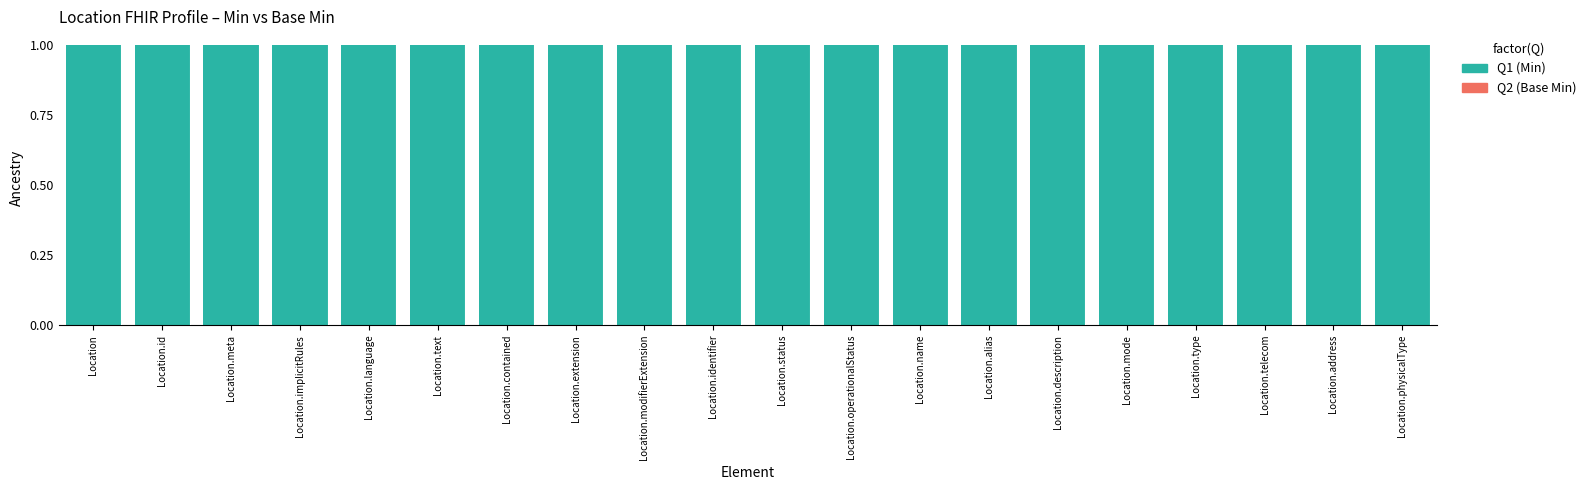

Reading left to right, list all the values displayed in this chart.

Q2 (Base Min): Location=0	Location.id=0	Location.meta=0	Location.implicitRules=0	Location.language=0	Location.text=0	Location.contained=0	Location.extension=0	Location.modifierExtension=0	Location.identifier=0	Location.status=0	Location.operationalStatus=0	Location.name=0	Location.alias=0	Location.description=0	Location.mode=0	Location.type=0	Location.telecom=0	Location.address=0	Location.physicalType=0
Q1 (Min): Location=1	Location.id=1	Location.meta=1	Location.implicitRules=1	Location.language=1	Location.text=1	Location.contained=1	Location.extension=1	Location.modifierExtension=1	Location.identifier=1	Location.status=1	Location.operationalStatus=1	Location.name=1	Location.alias=1	Location.description=1	Location.mode=1	Location.type=1	Location.telecom=1	Location.address=1	Location.physicalType=1